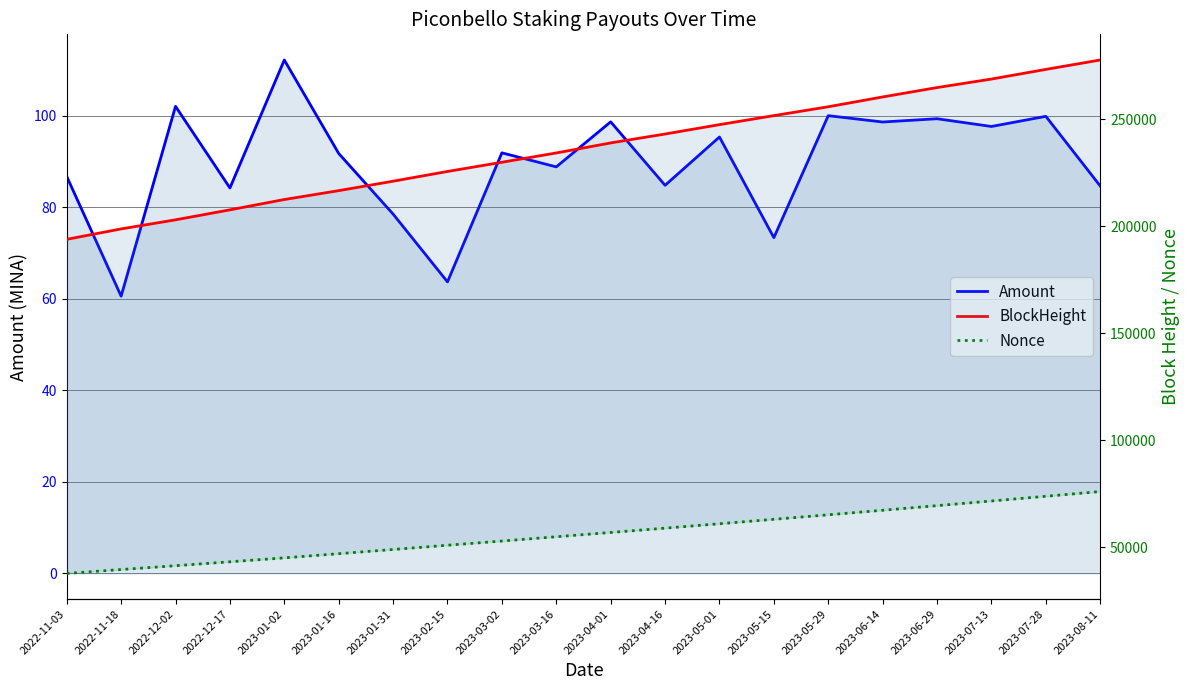

What is the spread (max minus min) of values at 2022-11-18?

198797.4